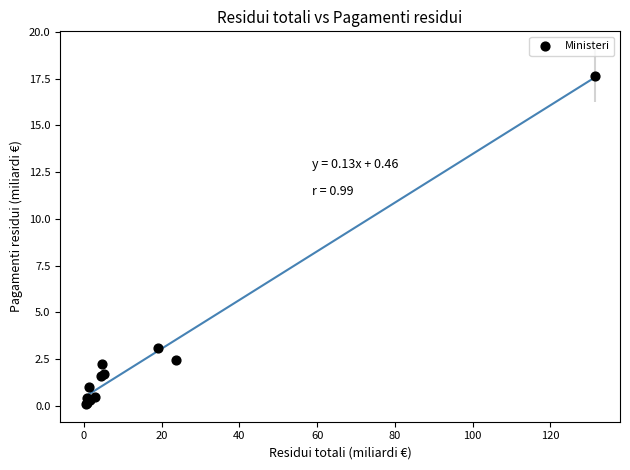

What Y value in the scatter plot is closest to 8?

3.1